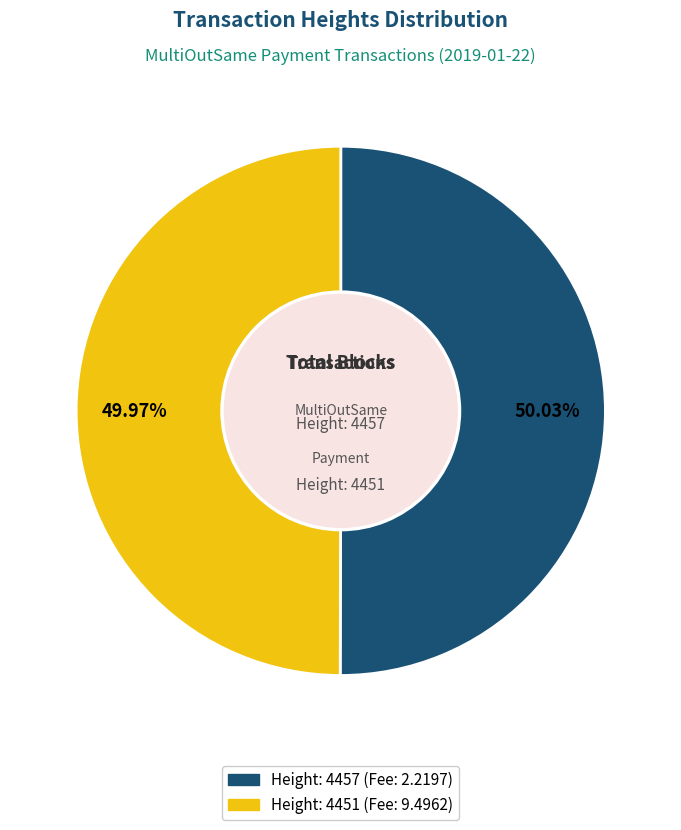

Approximately how many times larger is the value at Height: 4457 compared to Height: 4451?

1.0